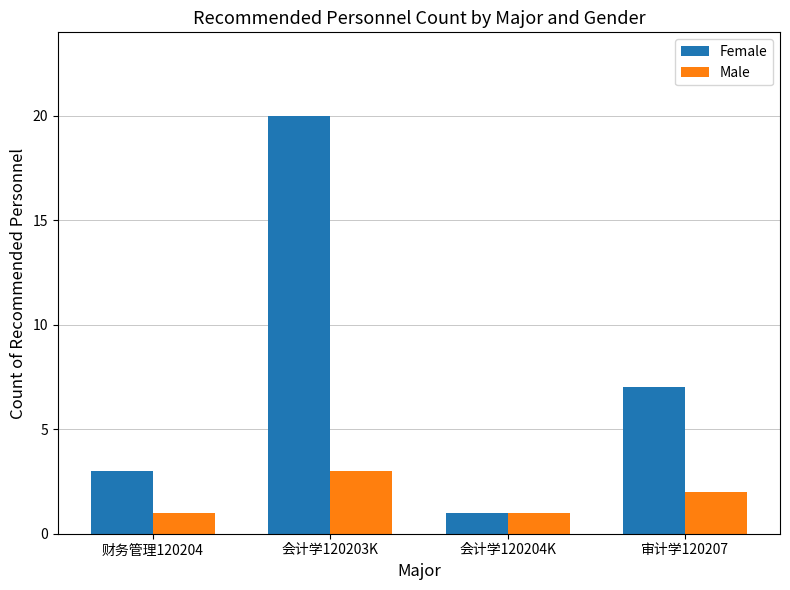

What is the minimum value for Male?

1